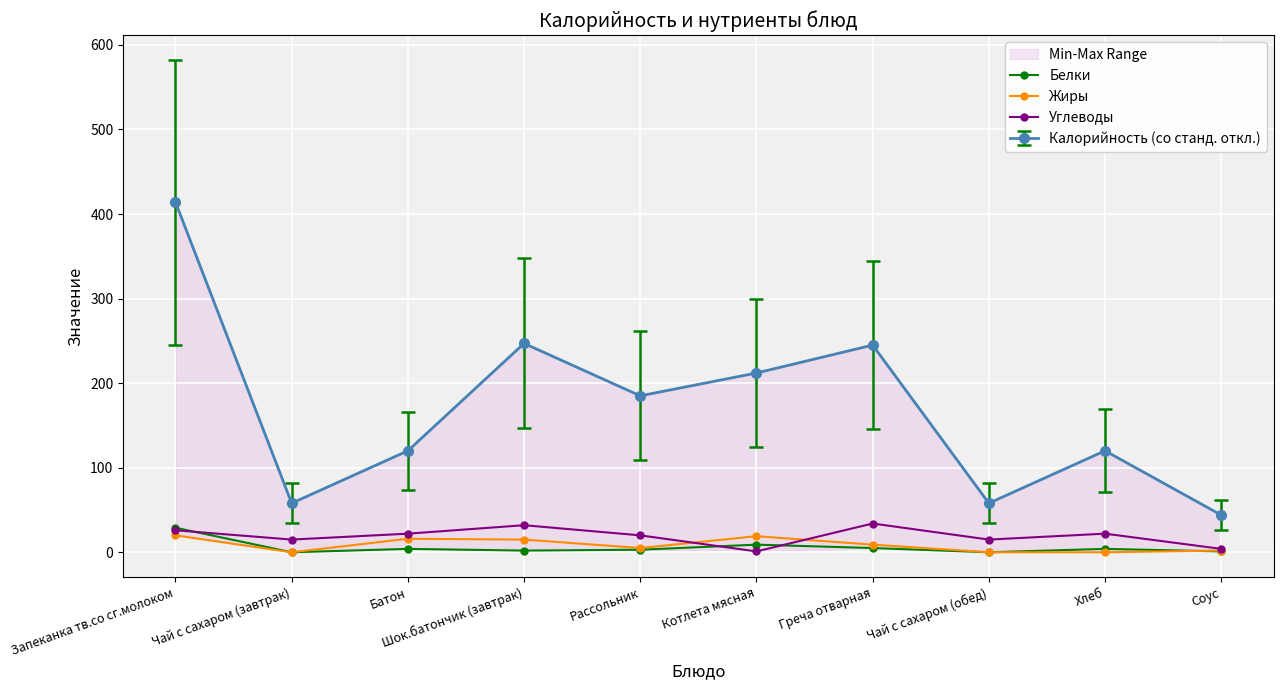

List the labels in order of Жиры value, smallest first.

Чай с сахаром (завтрак), Чай с сахаром (обед), Хлеб, Соус, Рассольник, Греча отварная, Шок.батончик (завтрак), Батон, Котлета мясная, Запеканка тв.со сг.молоком